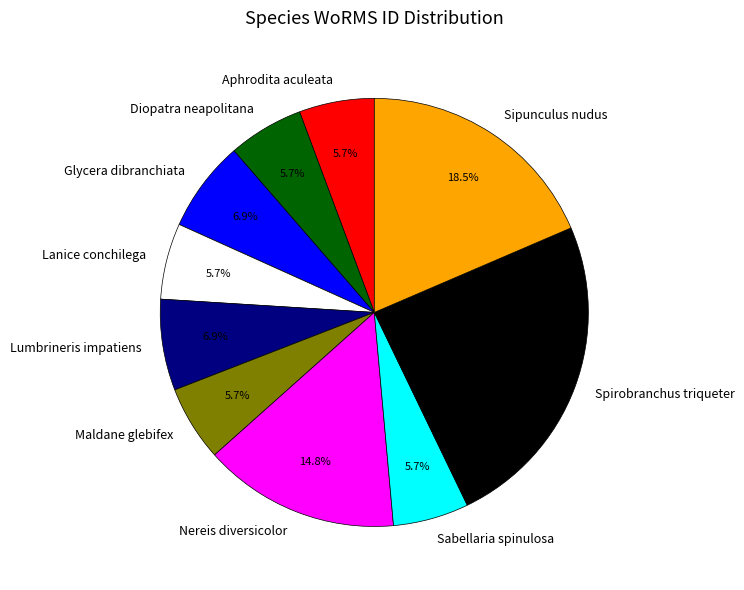

Does Lanice conchilega account for over 50% of the chart?

No